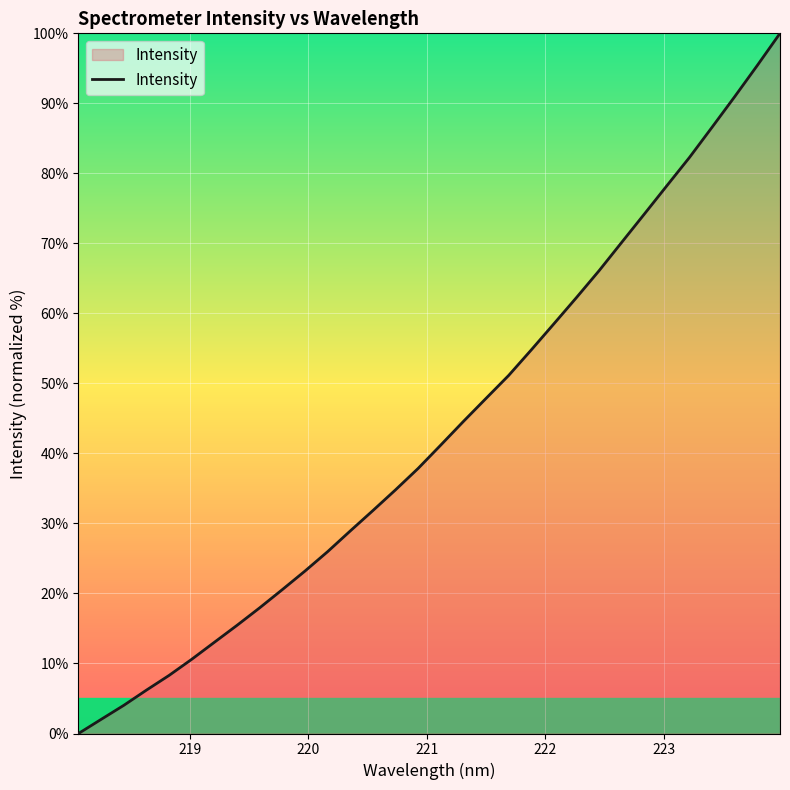

What is the difference between the maximum and minimum values?

100.0